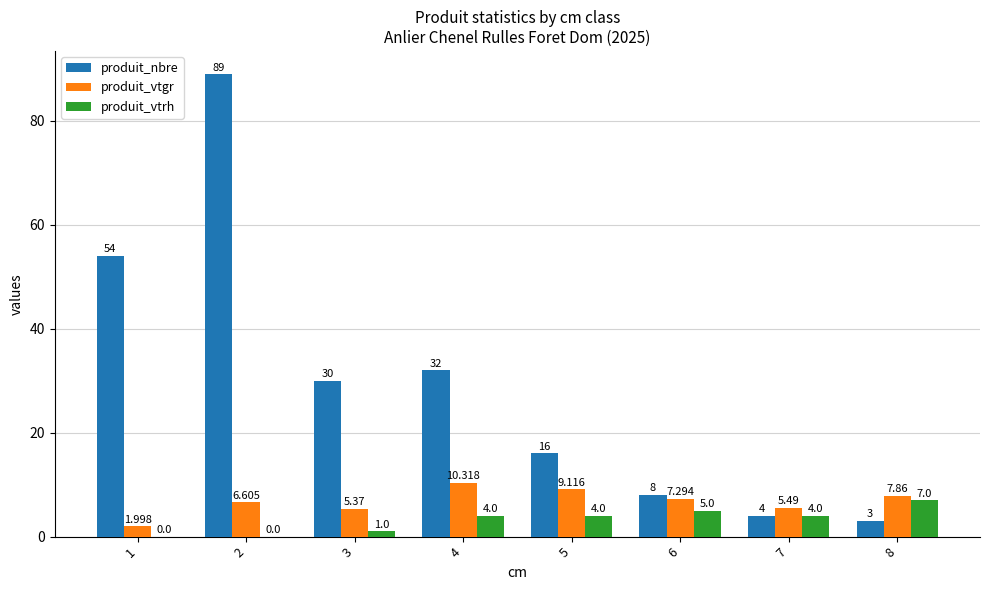

Which series has the largest total across all categories?

produit_nbre